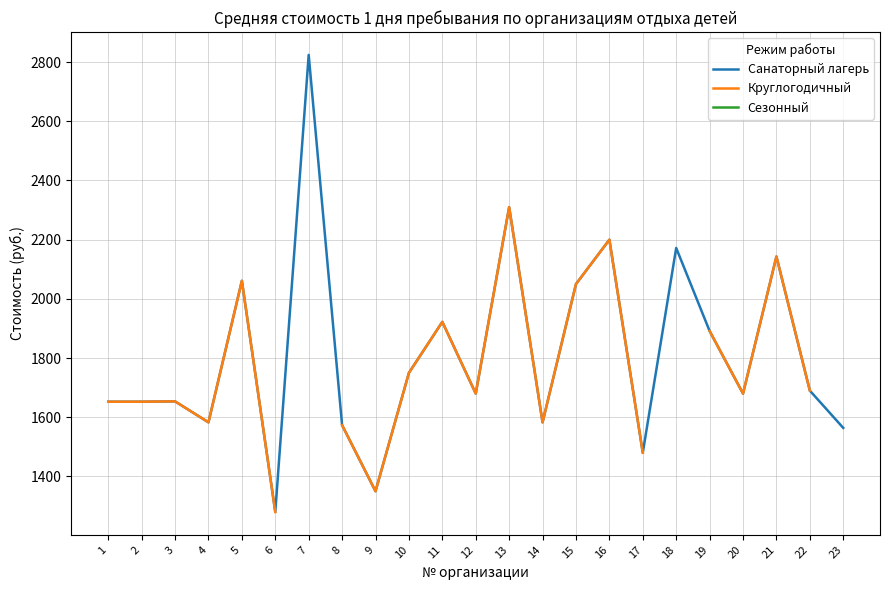

Is the value of Санаторный лагерь at 19 greater than the value of Сезонный at 7?

No